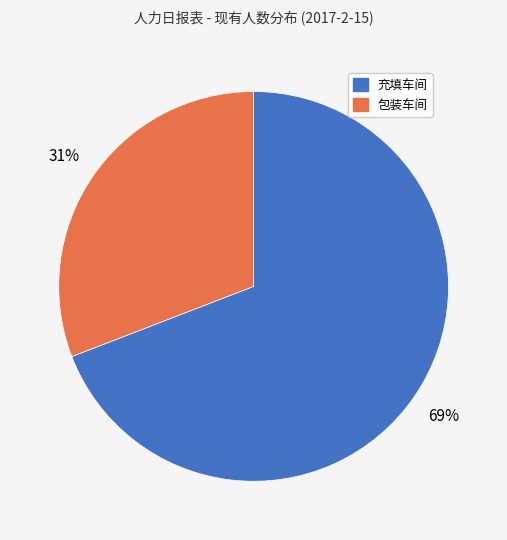

How many segments does this pie chart have?

2